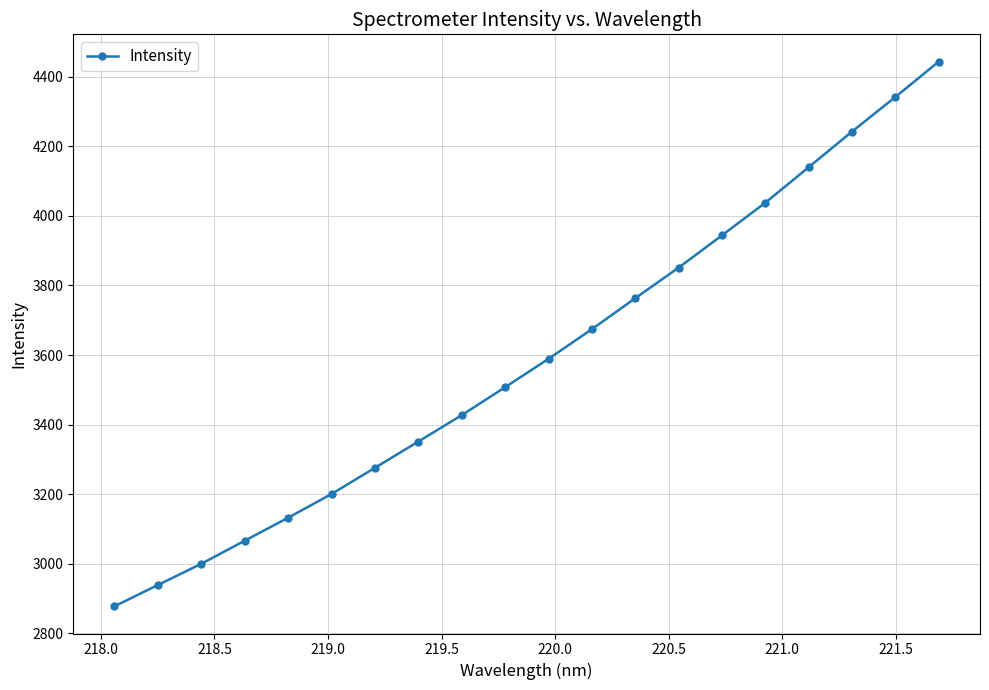

What is the value of the 3rd point from the left?

2999.5